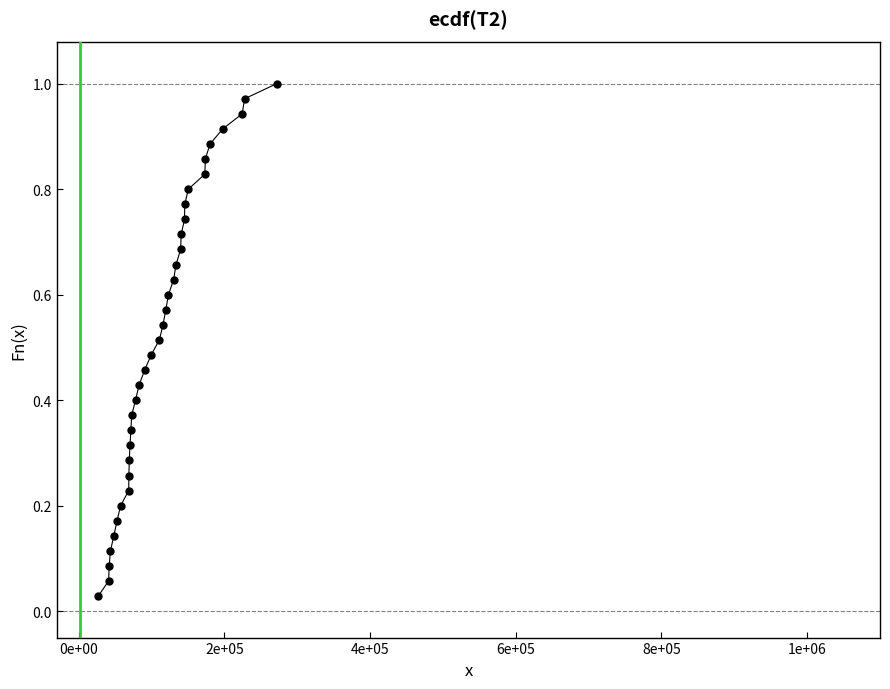

What is the range of X values (max minus min)?

244981.0